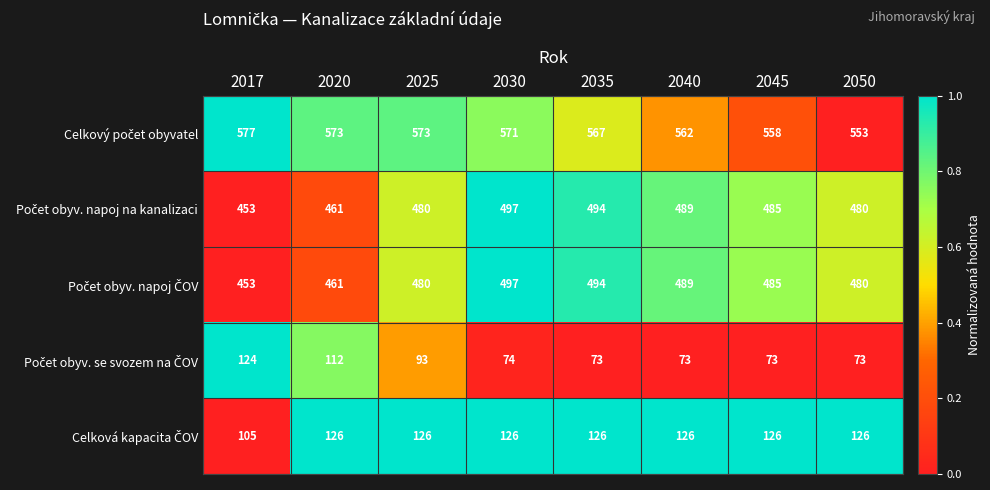

At how many categories does at least one series exceed 501?

8